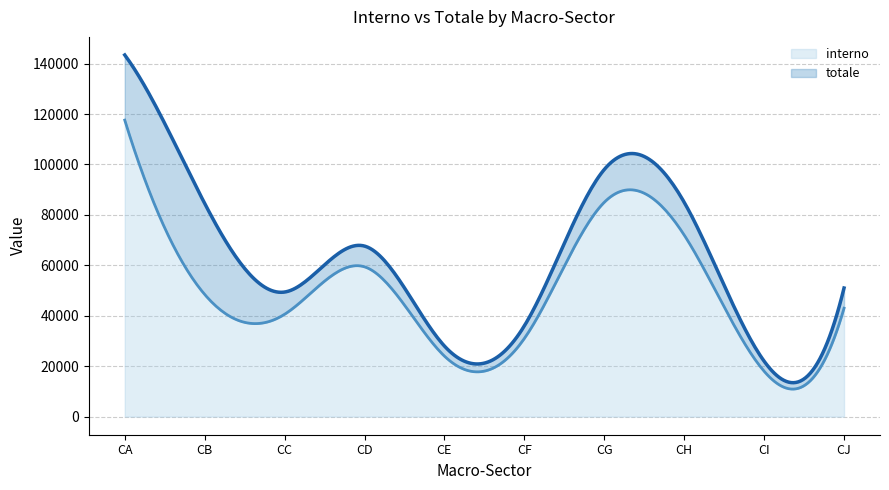

Reading left to right, list all the values displayed in this chart.

interno: 117576	48457	40584	59402	24000	31000	85000	72000	18000	43000
totale: 143406	84548	49406	67633	28000	36000	98000	85000	22000	51000